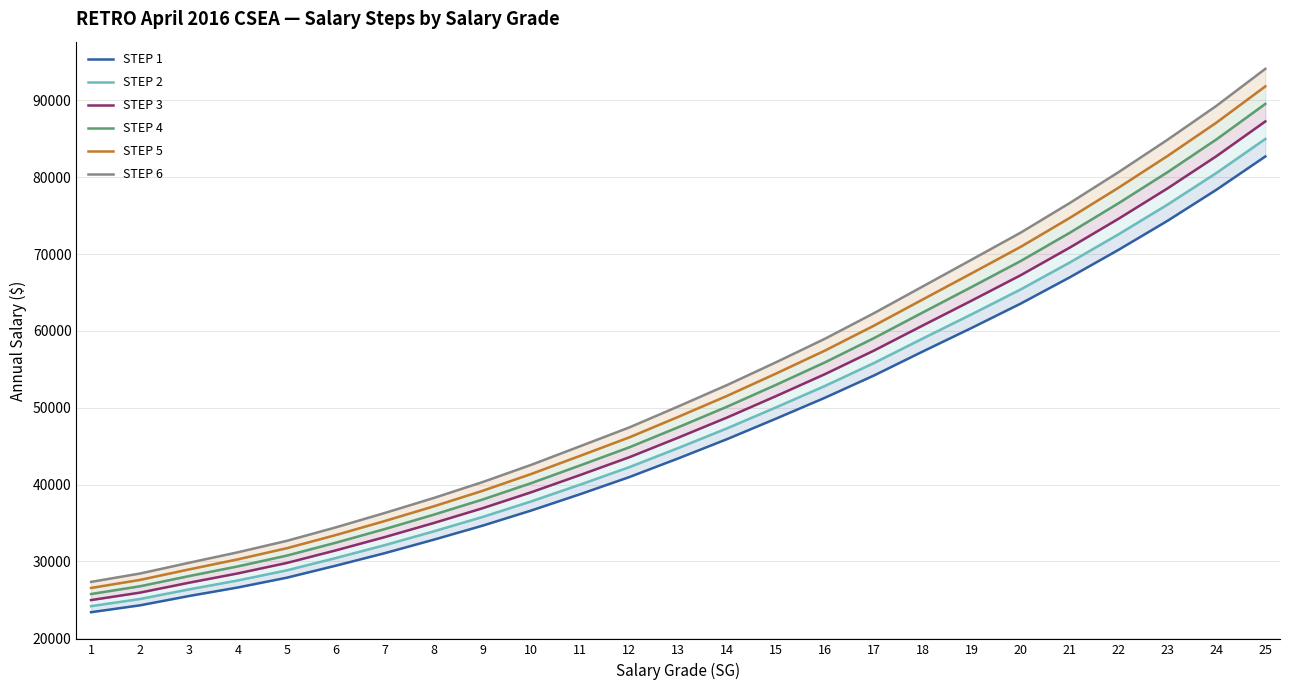

What is the maximum value for STEP 2?

84983